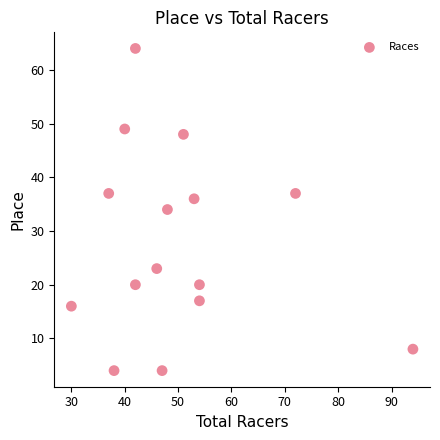

What is the range of X values (max minus min)?

64